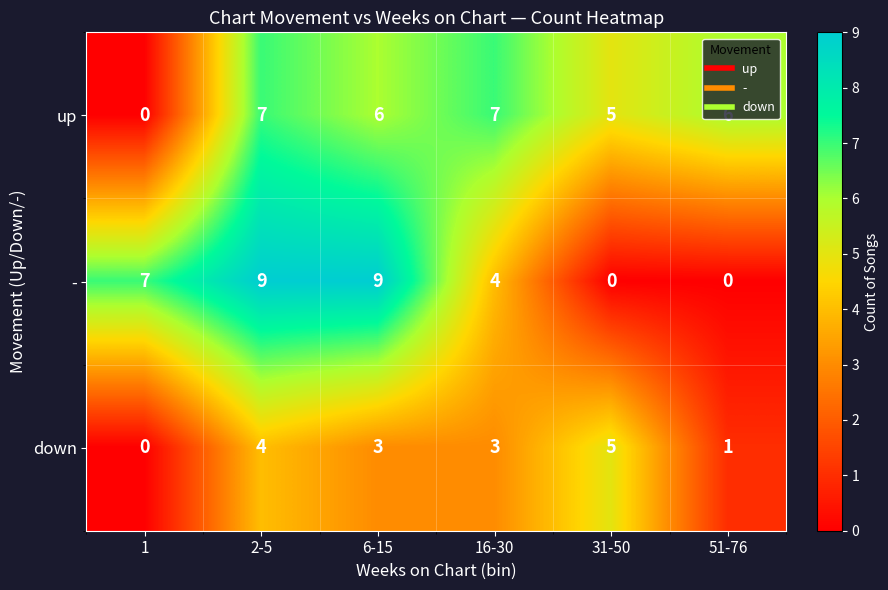

At 16-30, list the series in order from largest to smallest.

up, -, down